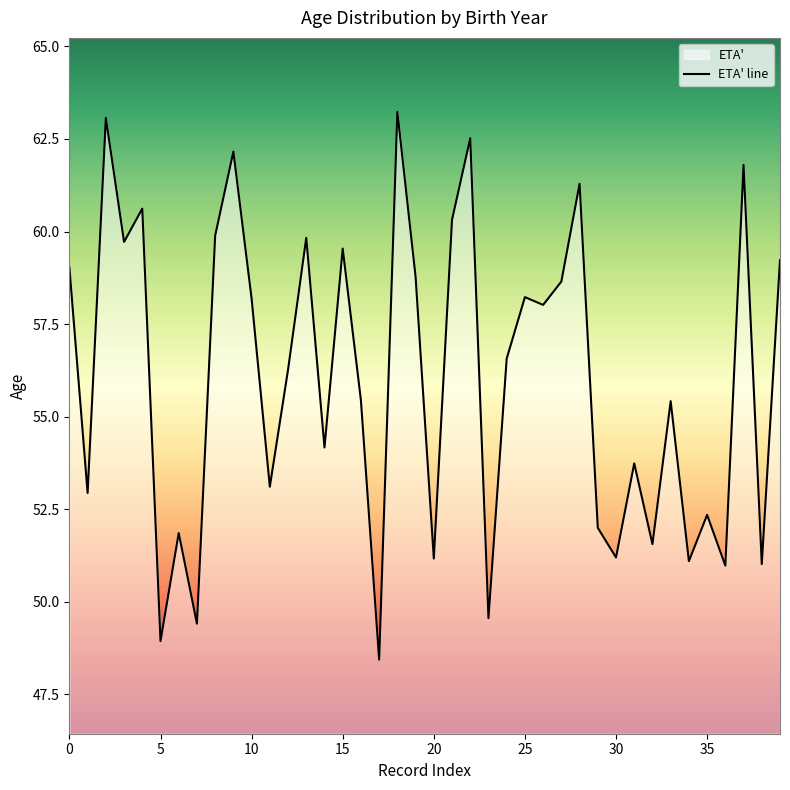

What is the difference between the maximum and minimum values?

14.8